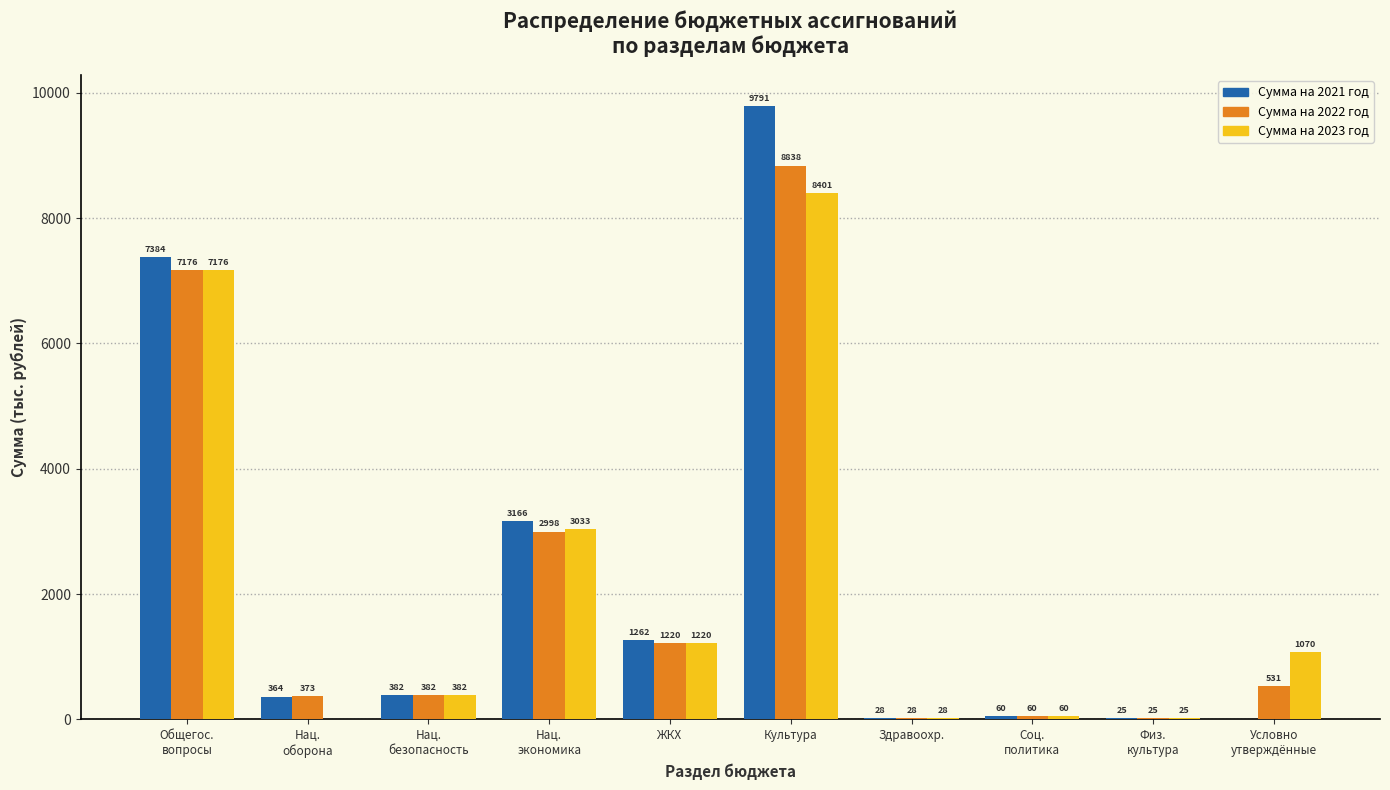

Which series has the largest total across all categories?

Сумма на 2021 год